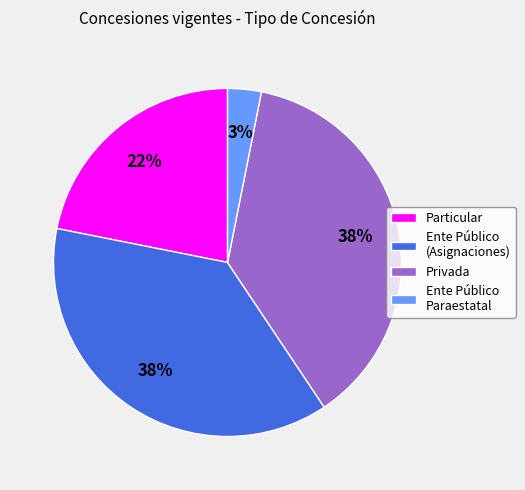

True or false: Privada accounts for 43% of the total.

False